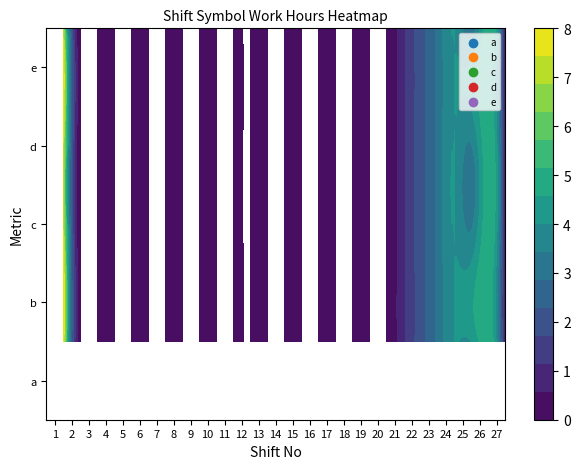

True or false: b has a value of -4 at 3.

False